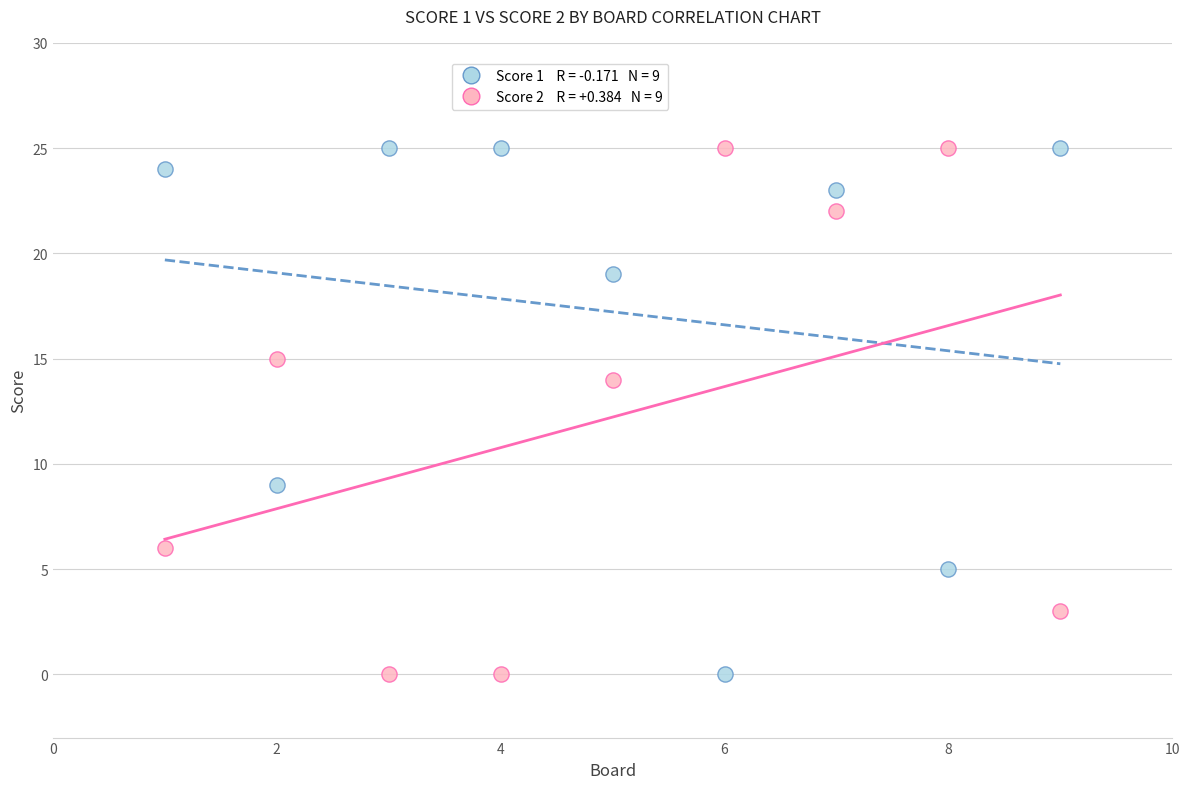

Across all series, what Y value is closest to 12?

14